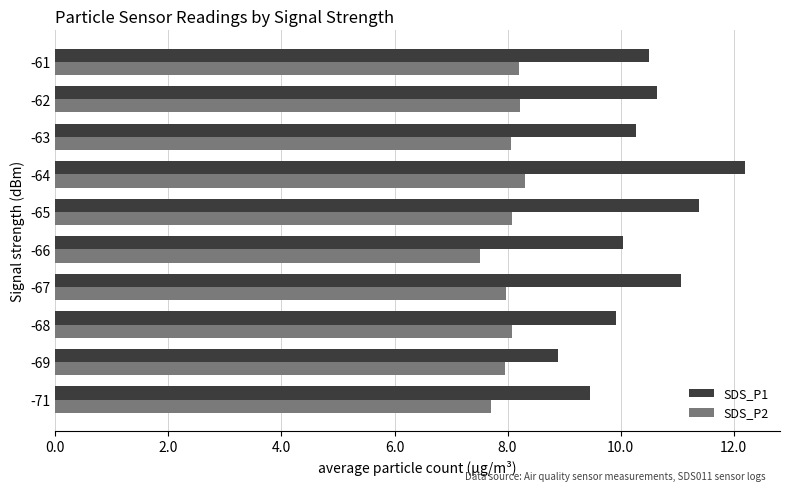

What is the approximate value of SDS_P2 at -65?

8.1